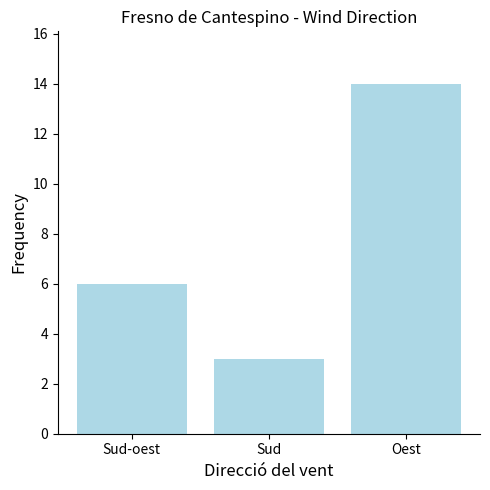

Rank the categories by value from highest to lowest.

Oest, Sud-oest, Sud